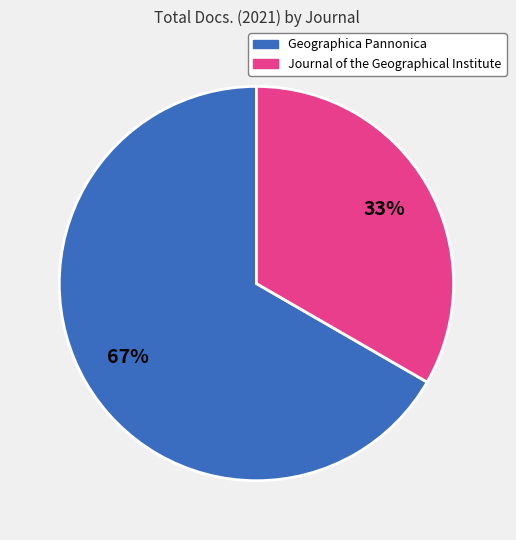

The Geographica Pannonica slice represents 67% of the pie. True or false?

True